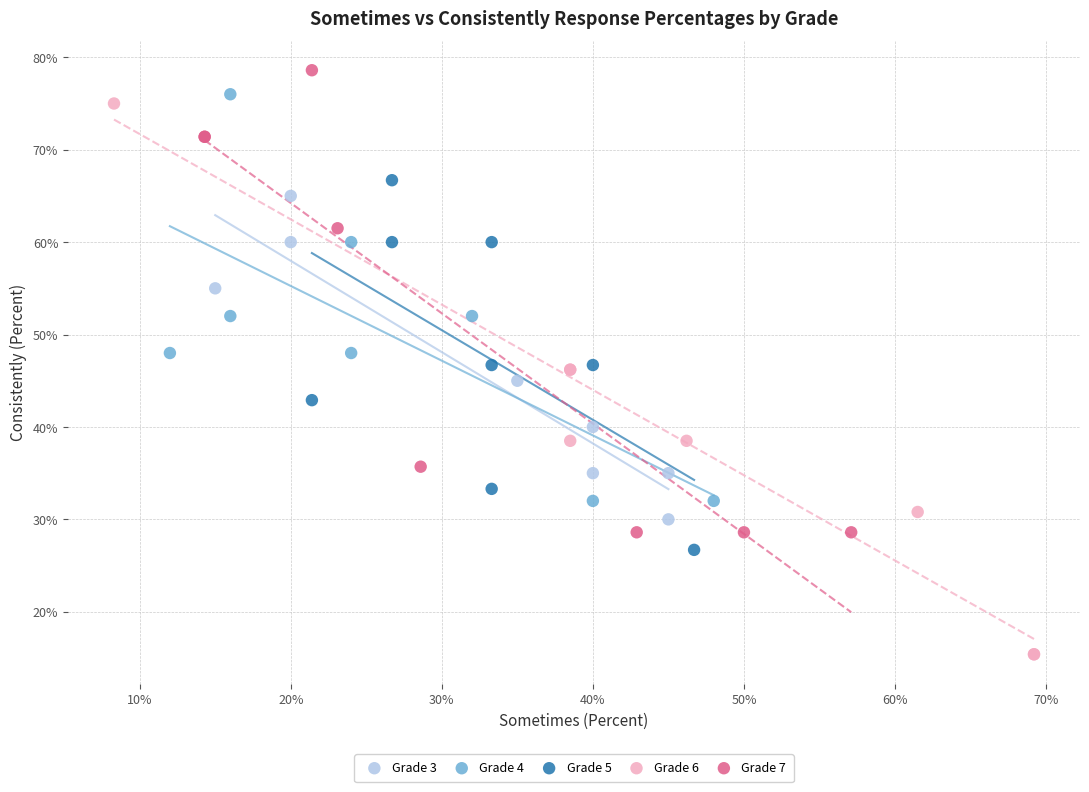

What are all the series names shown in the legend?

Grade 3, Grade 4, Grade 5, Grade 6, Grade 7